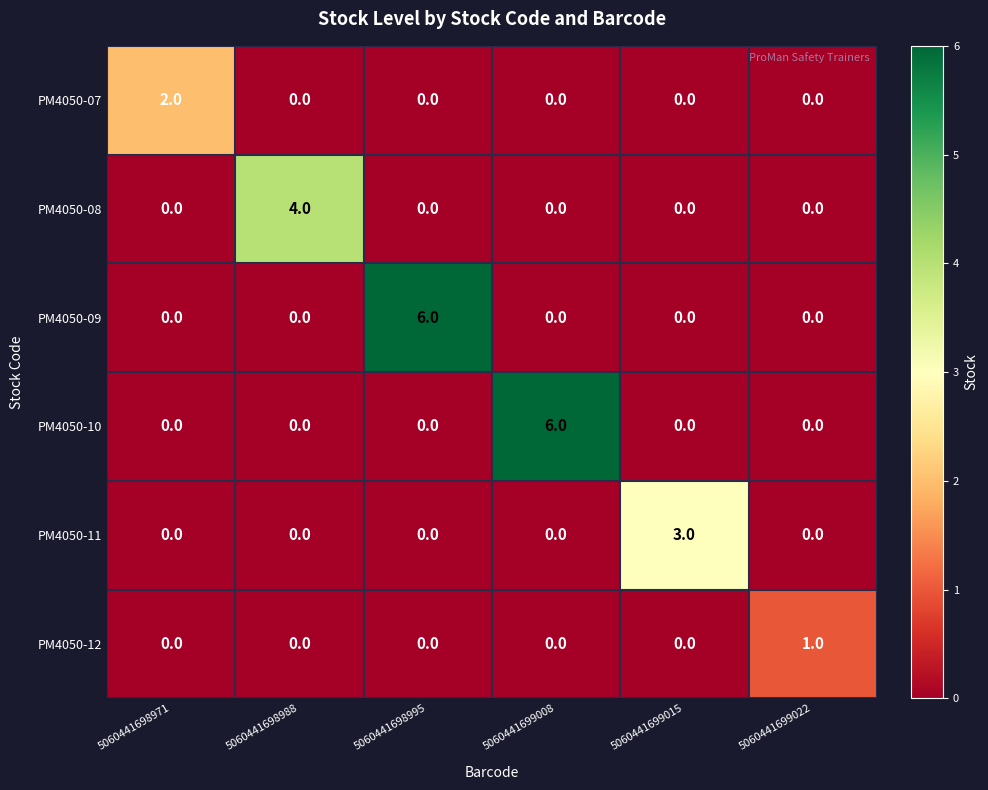

What is the sum of all PM4050-08 values?

4